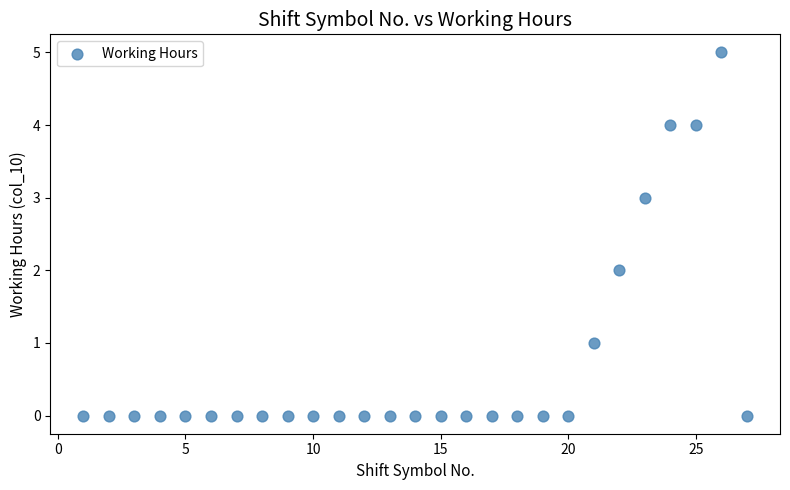

What is the range of Y values (max minus min)?

5